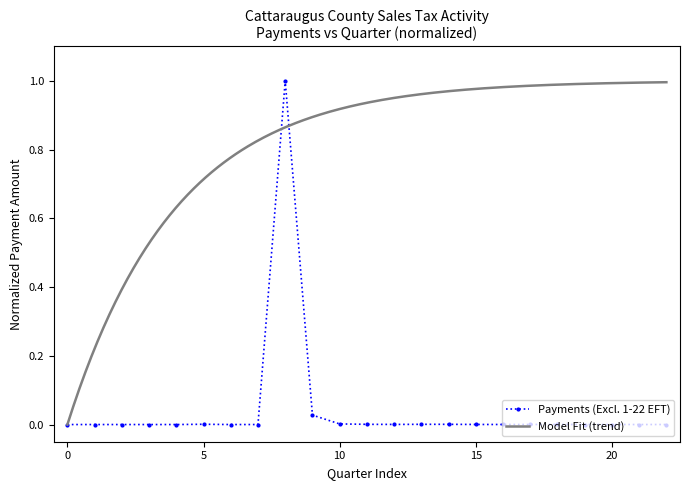

What is the difference between the maximum and minimum values?

1.0